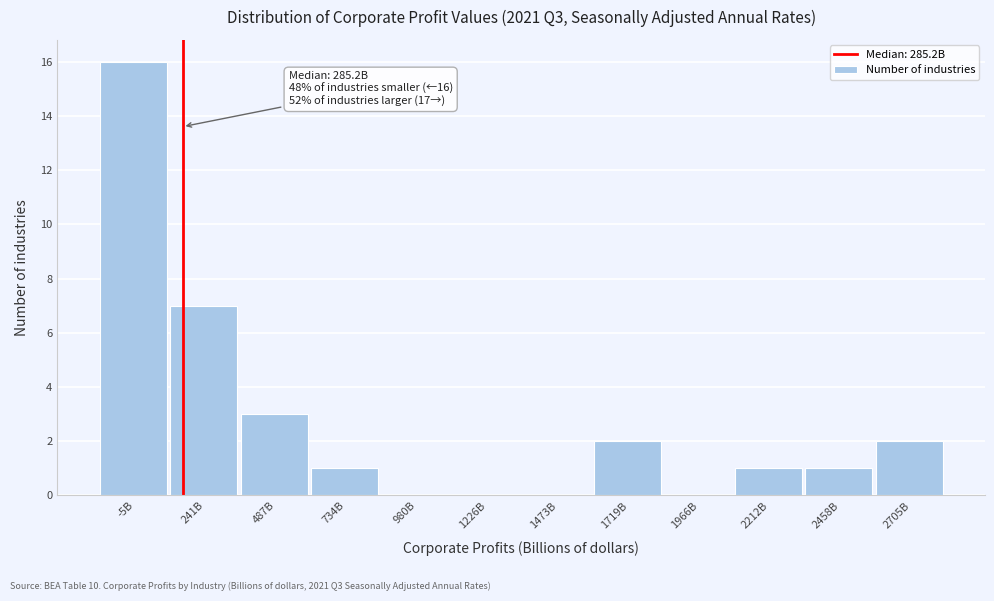

Reading left to right, what are all the values shown in this chart?

-5B=16	241B=7	487B=3	734B=1	980B=0	1226B=0	1473B=0	1719B=2	1966B=0	2212B=1	2458B=1	2705B=2